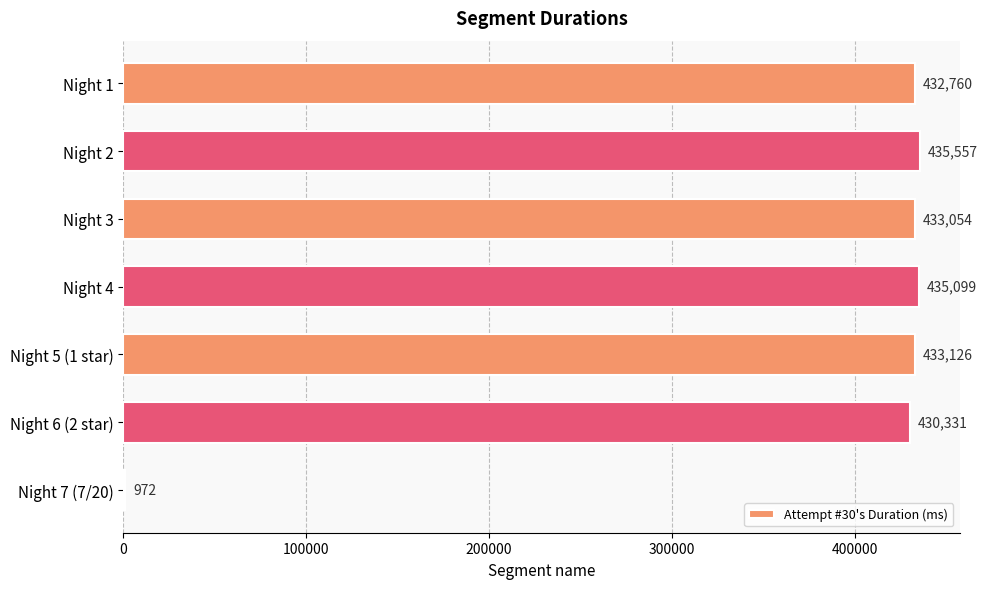

True or false: the data shows 218298 at Night 4.

False